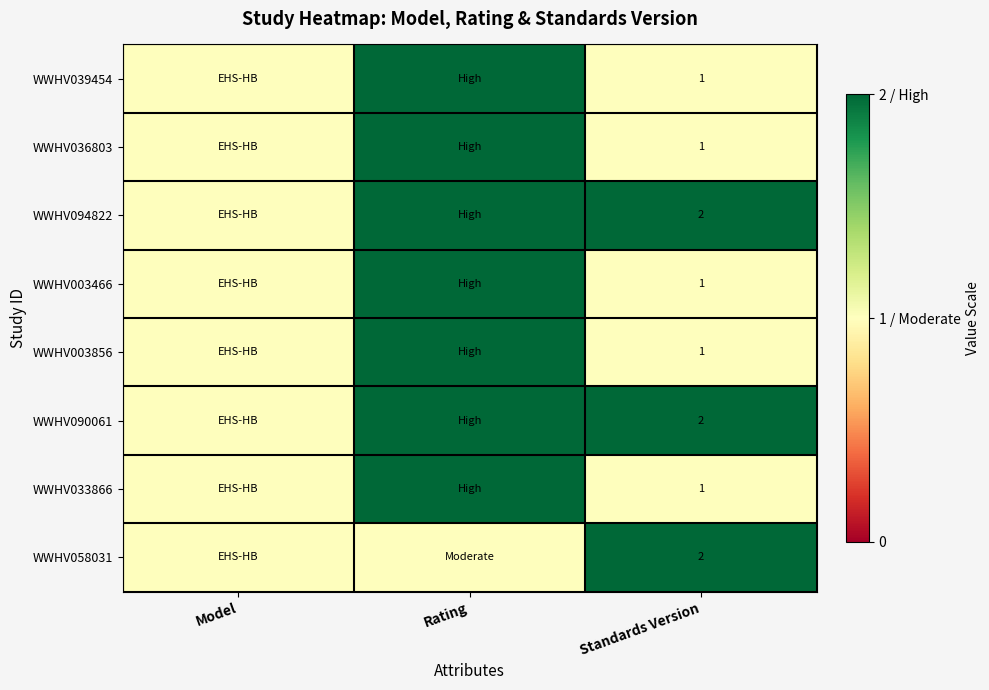

True or false: WWHV094822 has a value of 2 at Standards Version.

True